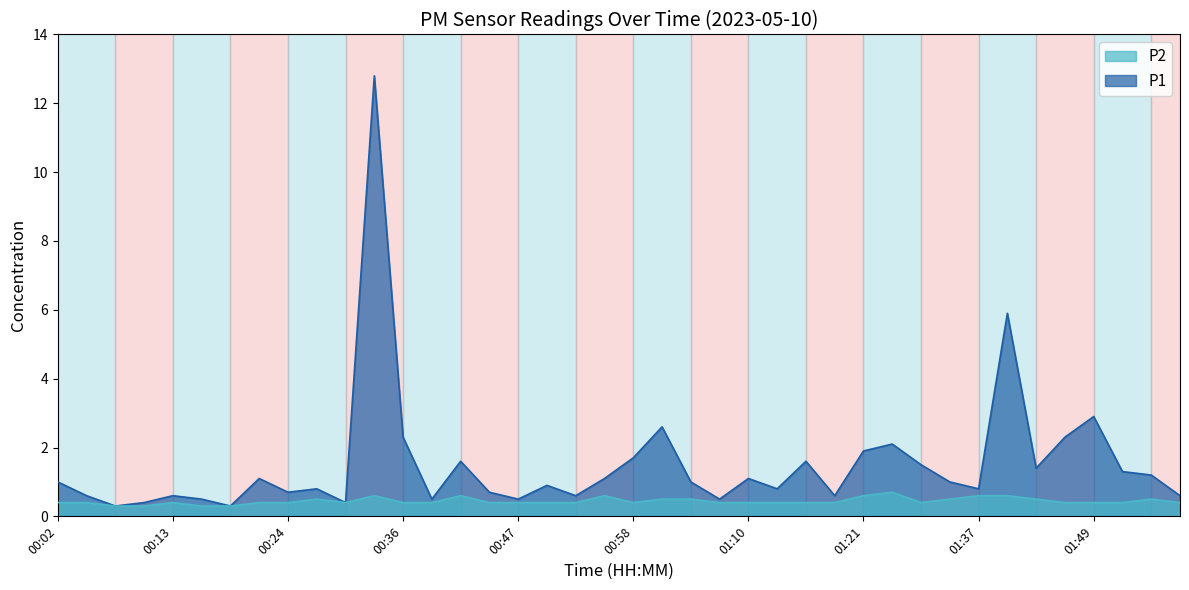

Reading right to left, what are all the values shown in this chart?

P1: 01:58=0.6	01:55=1.2	01:52=1.3	01:49=2.9	01:47=2.3	01:44=1.4	01:41=5.9	01:37=0.8	01:35=1.0	01:31=1.5	01:24=2.1	01:21=1.9	01:18=0.6	01:15=1.6	01:13=0.8	01:10=1.1	01:07=0.5	01:04=1.0	01:01=2.6	00:58=1.7	00:55=1.1	00:53=0.6	00:50=0.9	00:47=0.5	00:44=0.7	00:41=1.6	00:38=0.5	00:36=2.3	00:33=12.8	00:30=0.4	00:27=0.8	00:24=0.7	00:21=1.1	00:19=0.3	00:16=0.5	00:13=0.6	00:10=0.4	00:07=0.3	00:04=0.6	00:02=1.0
P2: 01:58=0.4	01:55=0.5	01:52=0.4	01:49=0.4	01:47=0.4	01:44=0.5	01:41=0.6	01:37=0.6	01:35=0.5	01:31=0.4	01:24=0.7	01:21=0.6	01:18=0.4	01:15=0.4	01:13=0.4	01:10=0.4	01:07=0.4	01:04=0.5	01:01=0.5	00:58=0.4	00:55=0.6	00:53=0.4	00:50=0.4	00:47=0.4	00:44=0.4	00:41=0.6	00:38=0.4	00:36=0.4	00:33=0.6	00:30=0.4	00:27=0.5	00:24=0.4	00:21=0.4	00:19=0.3	00:16=0.3	00:13=0.4	00:10=0.3	00:07=0.3	00:04=0.4	00:02=0.4